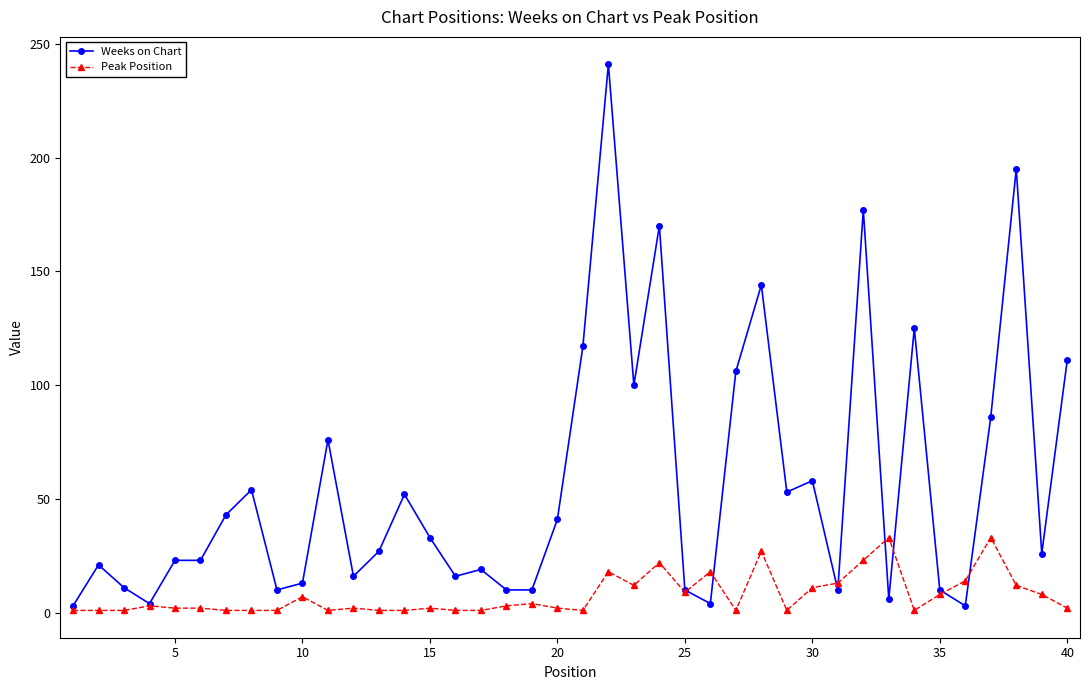

Which series has the largest total across all categories?

Weeks on Chart